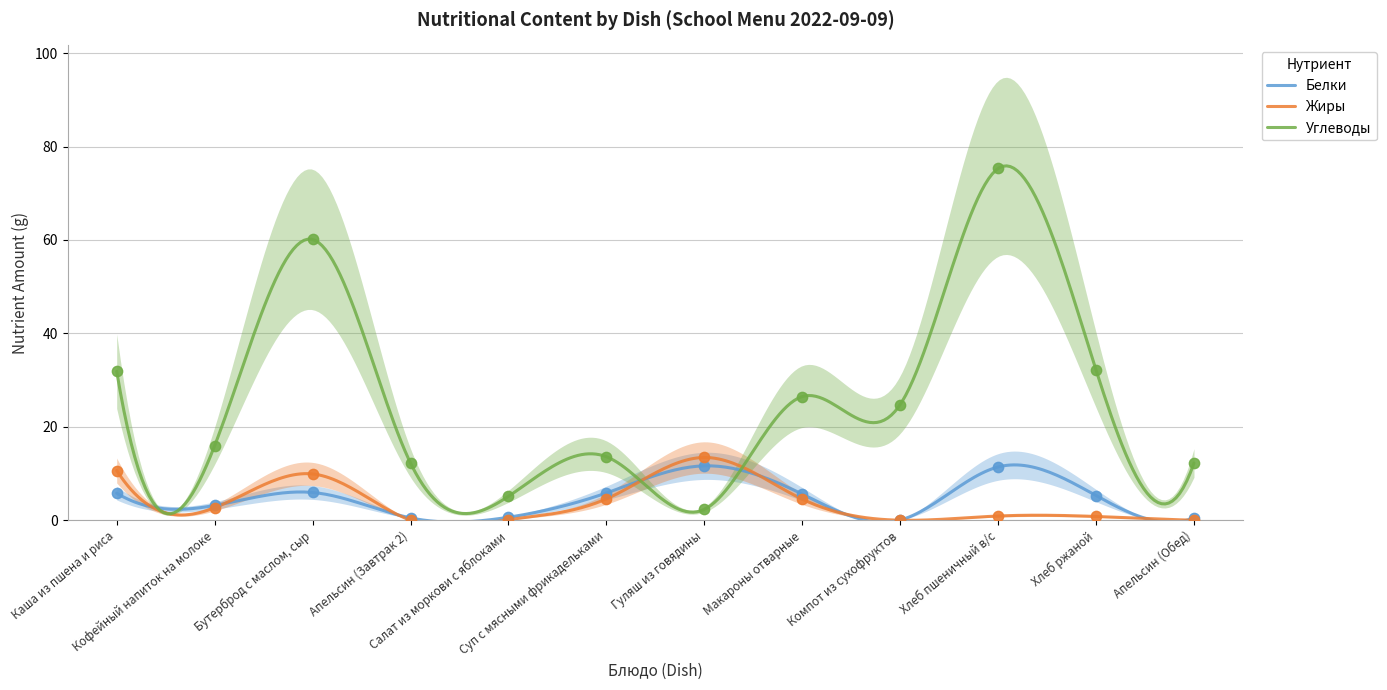

Which series reaches the maximum Y coordinate?

Углеводы